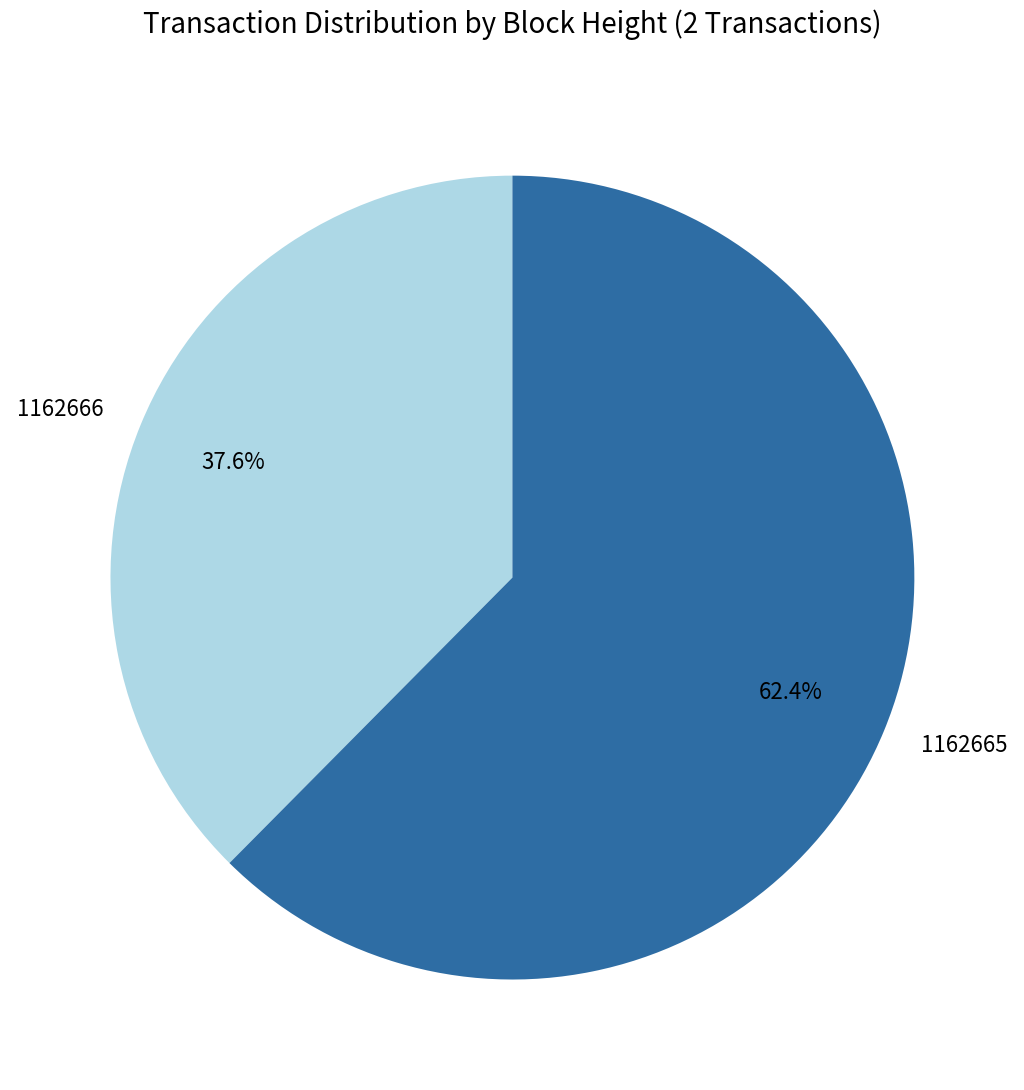

How many segments does this pie chart have?

2